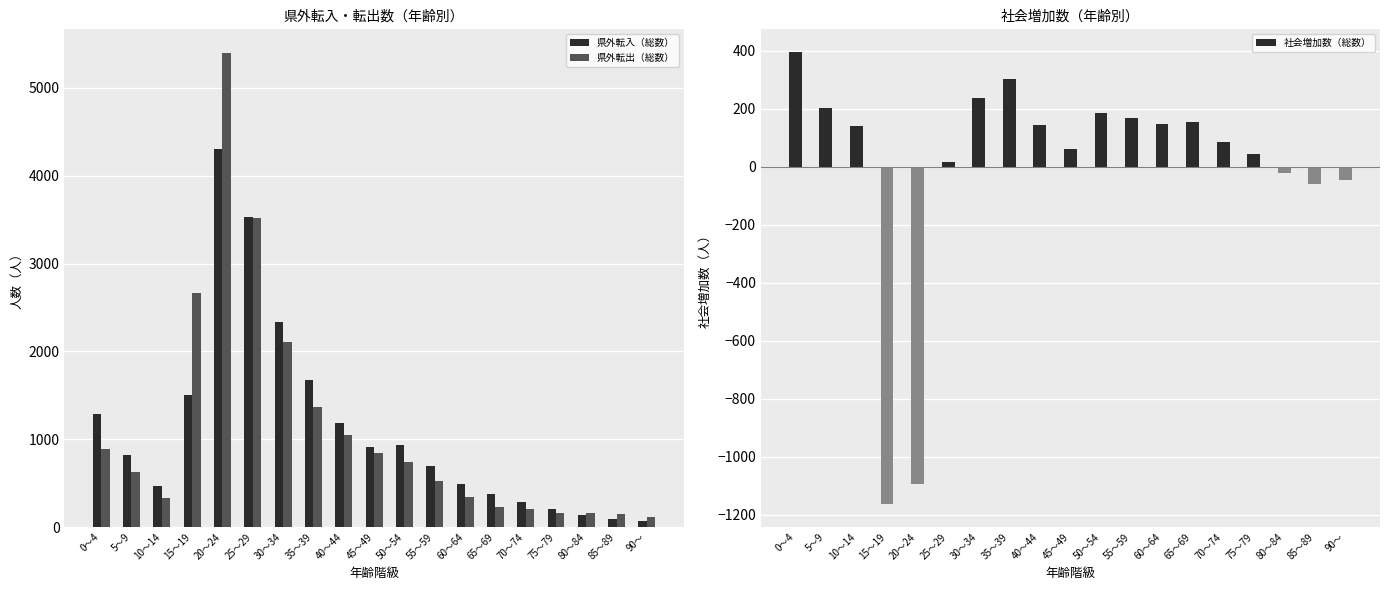

Rank the series by their maximum value, from highest to lowest.

県外転出（総数）, 県外転入（総数）, 社会増加数（総数）